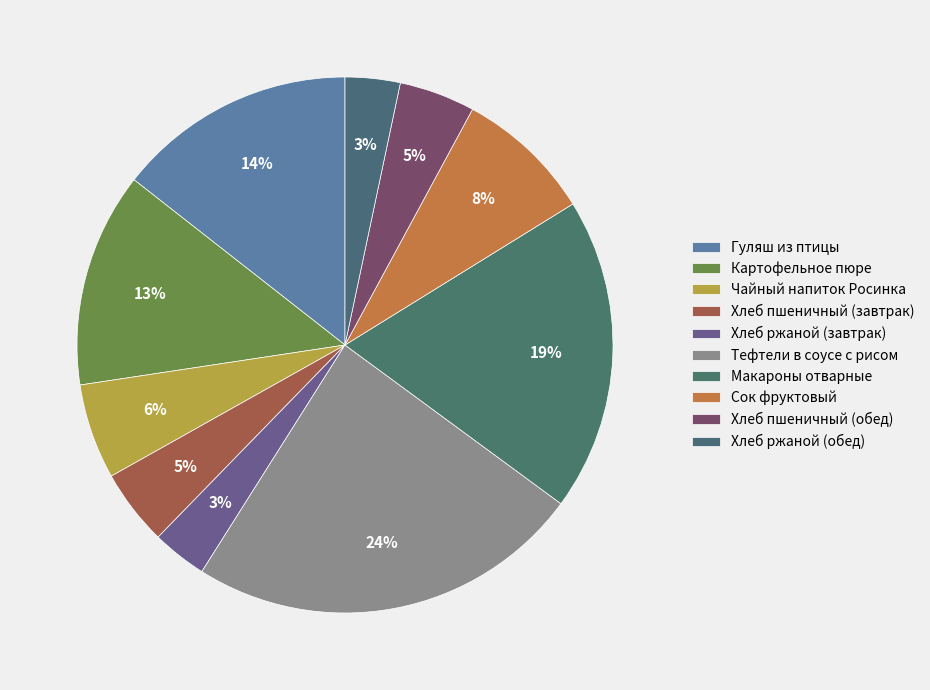

To the nearest percent, what is the difference between the largest and smallest slice percentages?

21%